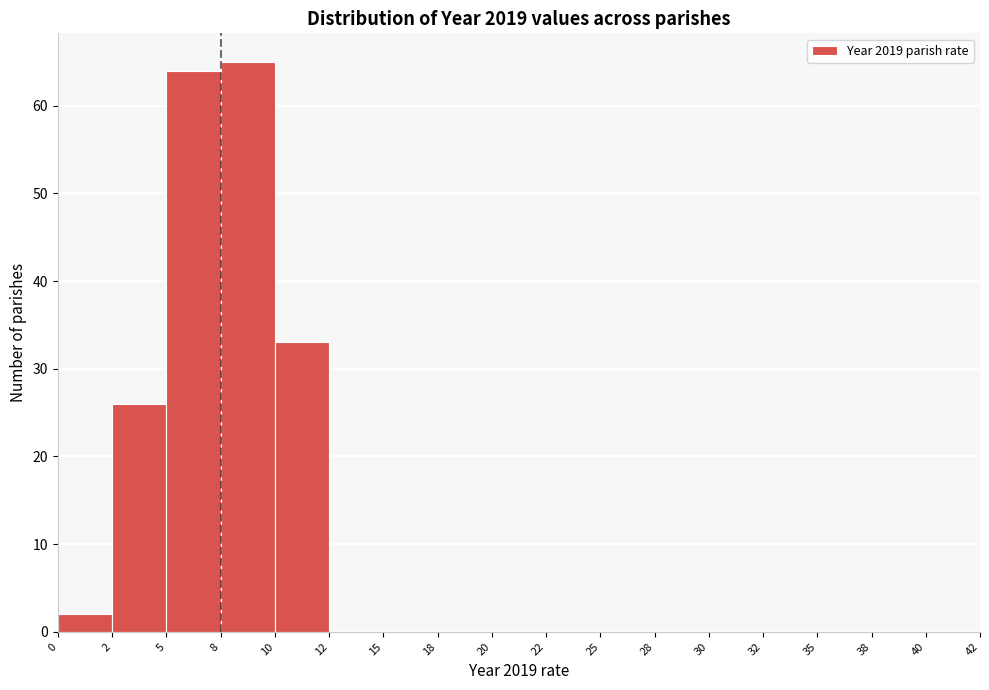

Reading left to right, list all the values displayed in this chart.

0=2	2=26	5=64	8=65	10=33	12=0	15=0	18=0	20=0	22=0	25=0	28=0	30=0	32=0	35=0	38=0	40=0